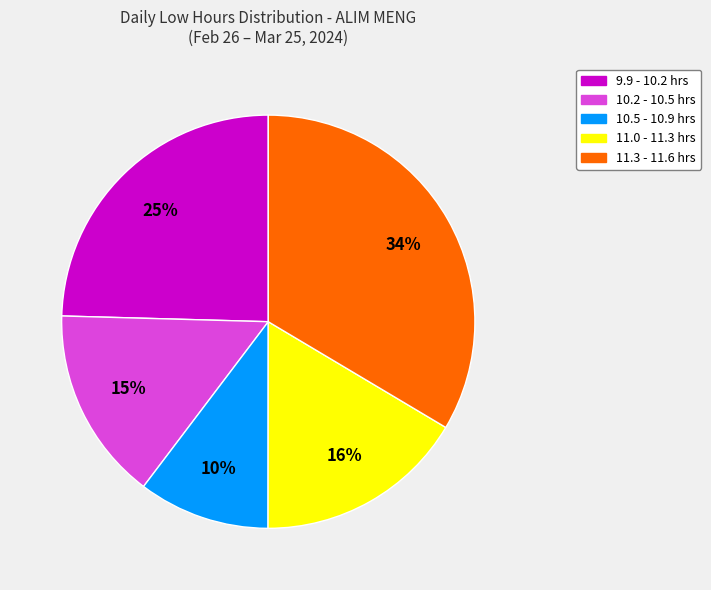

Is there a majority slice in this chart?

No